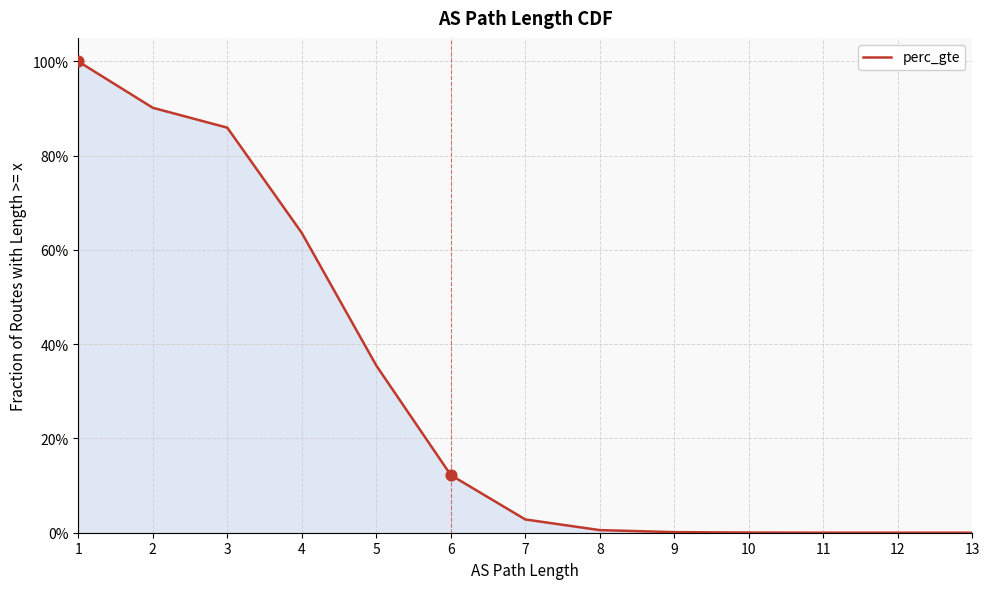

Which has a higher value, 13 or 4?

4